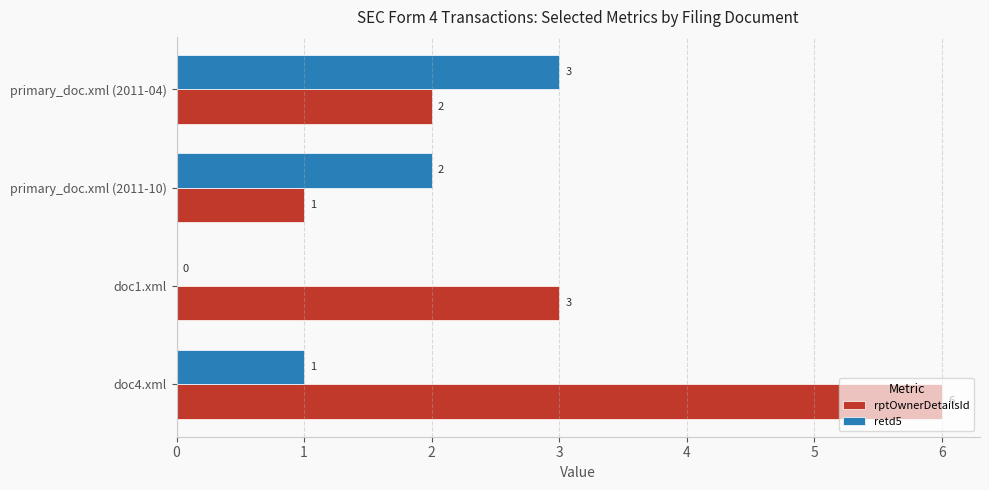

The rptOwnerDetailsId series shows 2 at primary_doc.xml (2011-10). True or false?

False